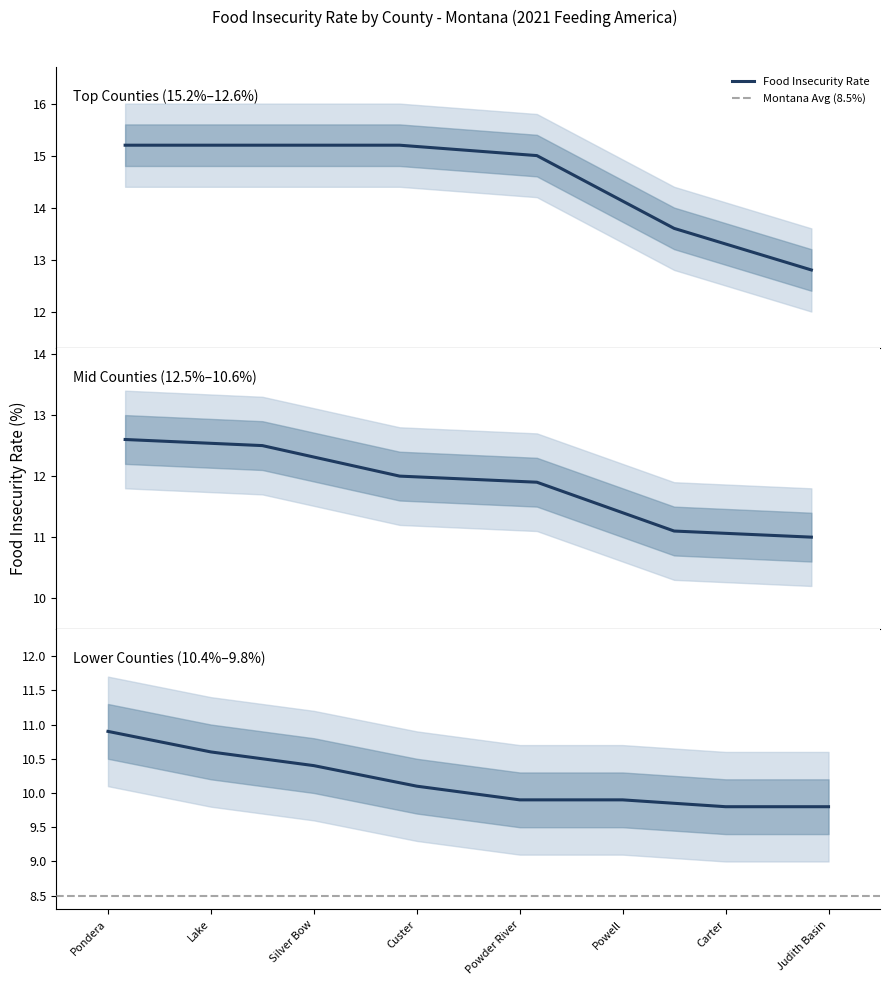

What is the minimum value shown in the chart?

9.8